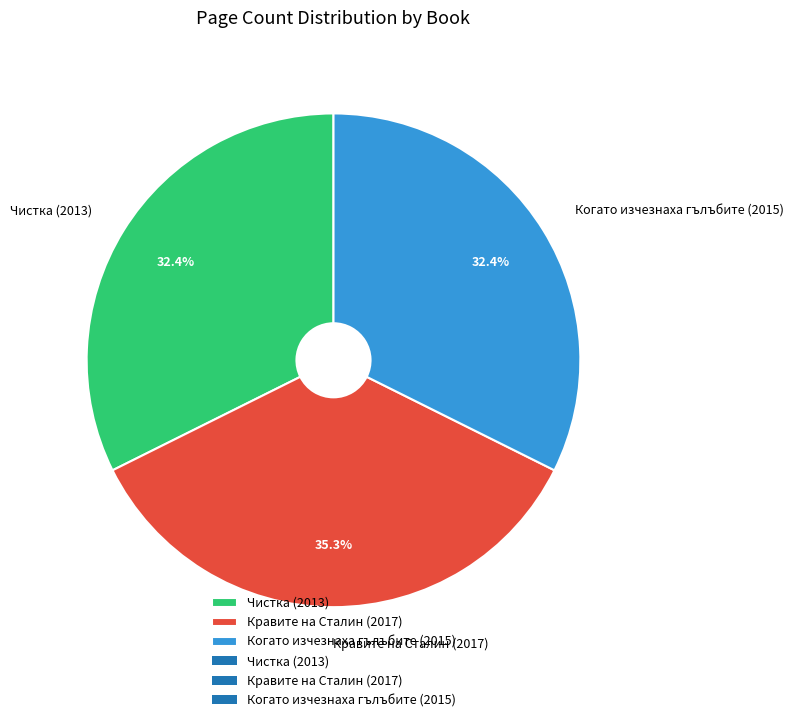

True or false: Чистка (2013) accounts for 41% of the total.

False